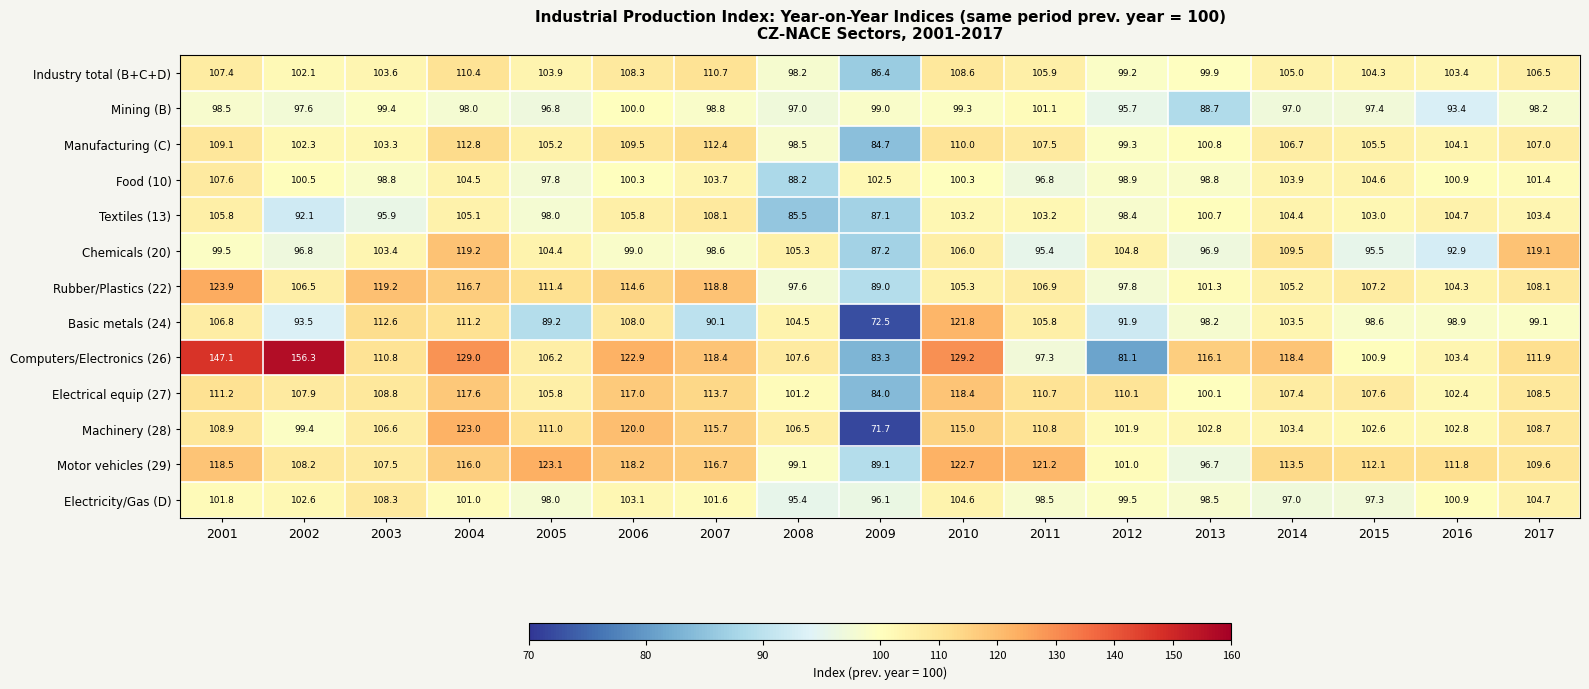

Between 2007 and 2010, which series saw the biggest shift?

Basic metals (24)